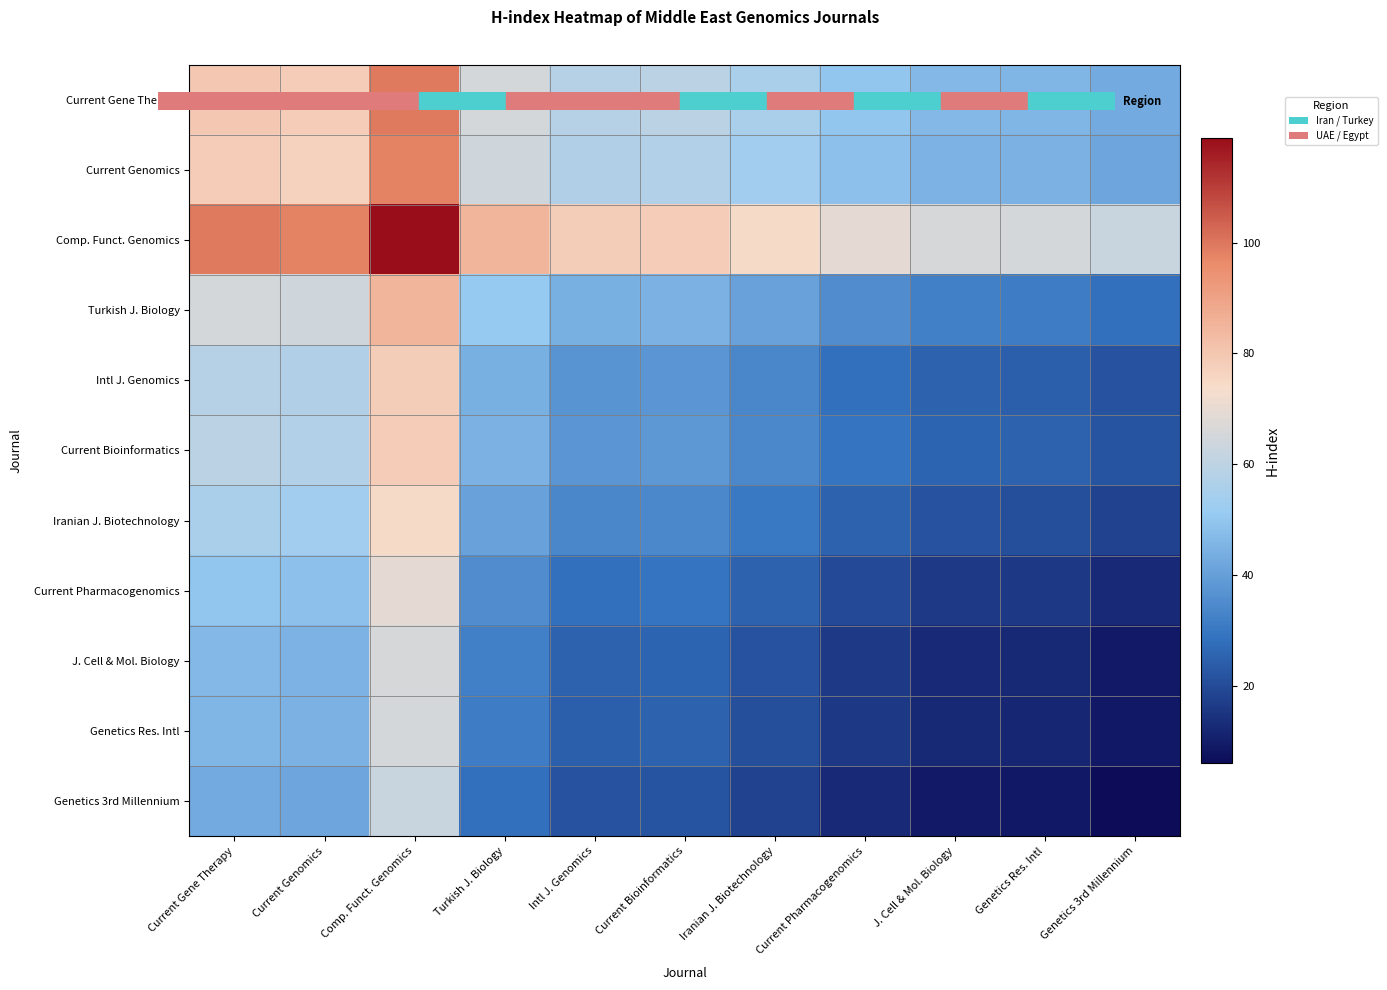

What is the minimum value shown in the chart?

6.0